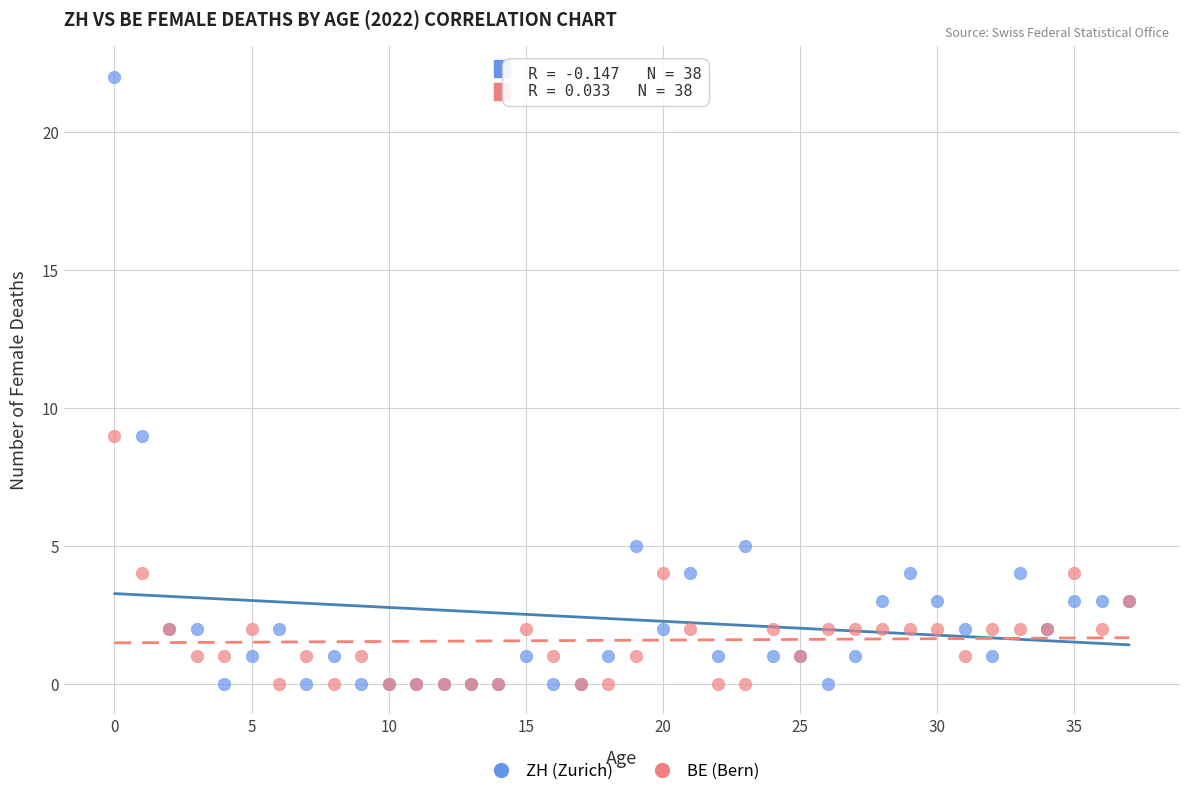

What are all the series names shown in the legend?

ZH (Zurich), BE (Bern)